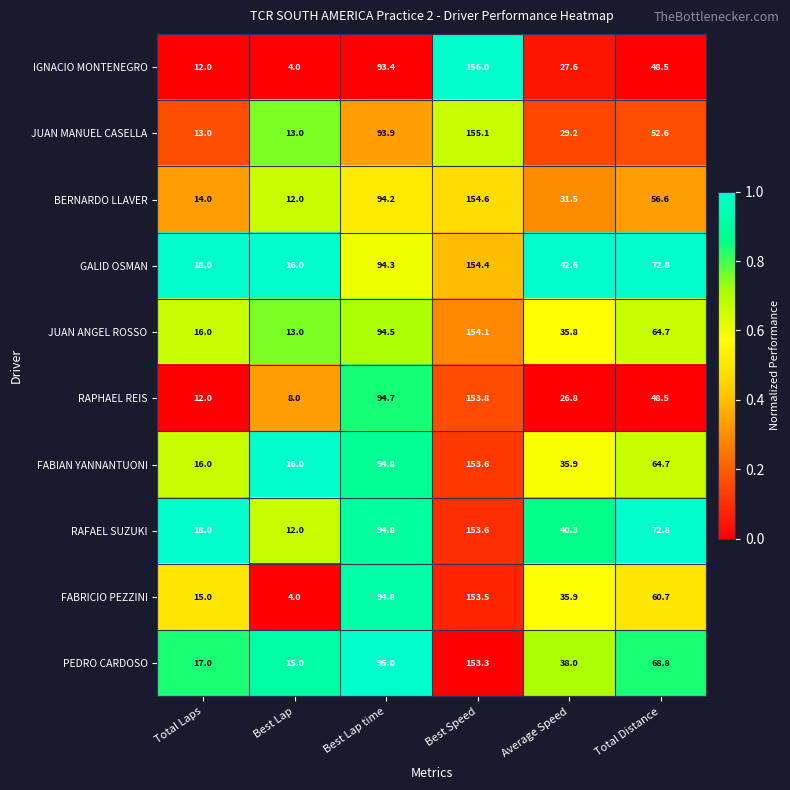

Rank the categories by RAPHAEL REIS value from lowest to highest.

Best Lap, Total Laps, Average Speed, Total Distance, Best Lap time, Best Speed